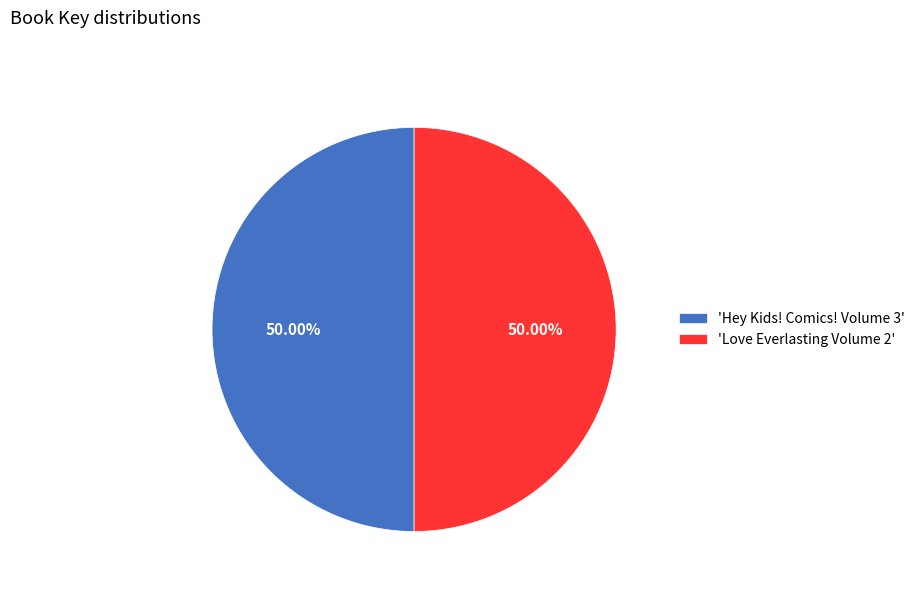

Approximately how many times larger is the value at 'Hey Kids! Comics! Volume 3' compared to 'Love Everlasting Volume 2'?

1.0